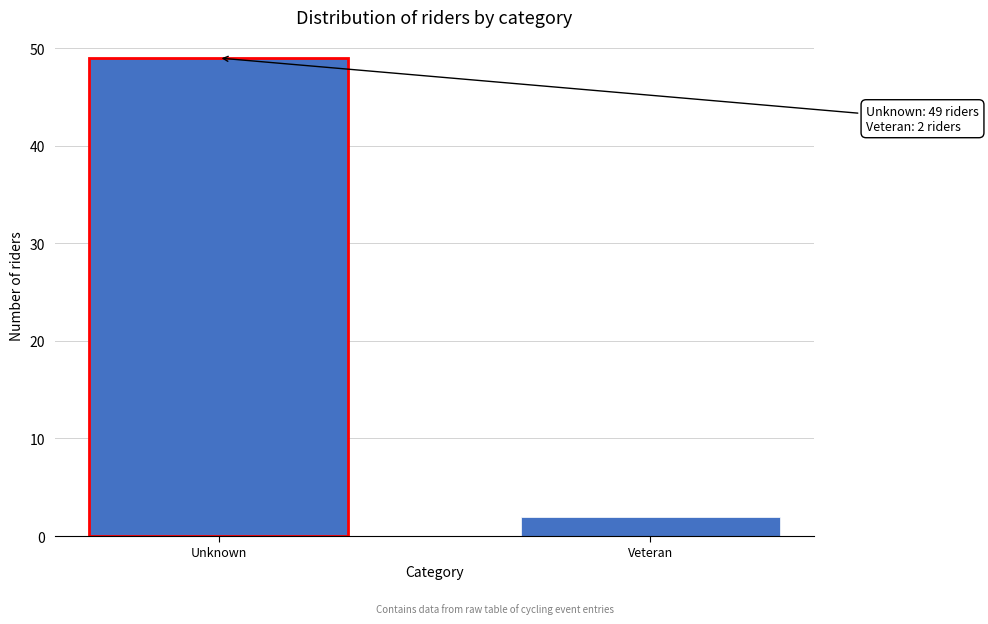

Reading left to right, list all the values displayed in this chart.

Unknown=49	Veteran=2